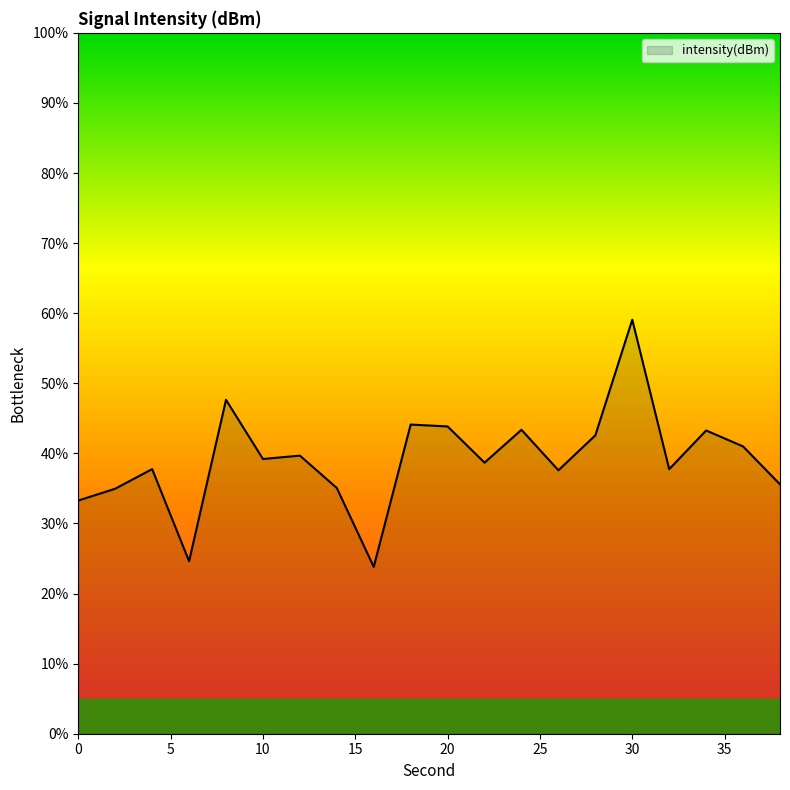

What is the maximum value shown in the chart?

59.1